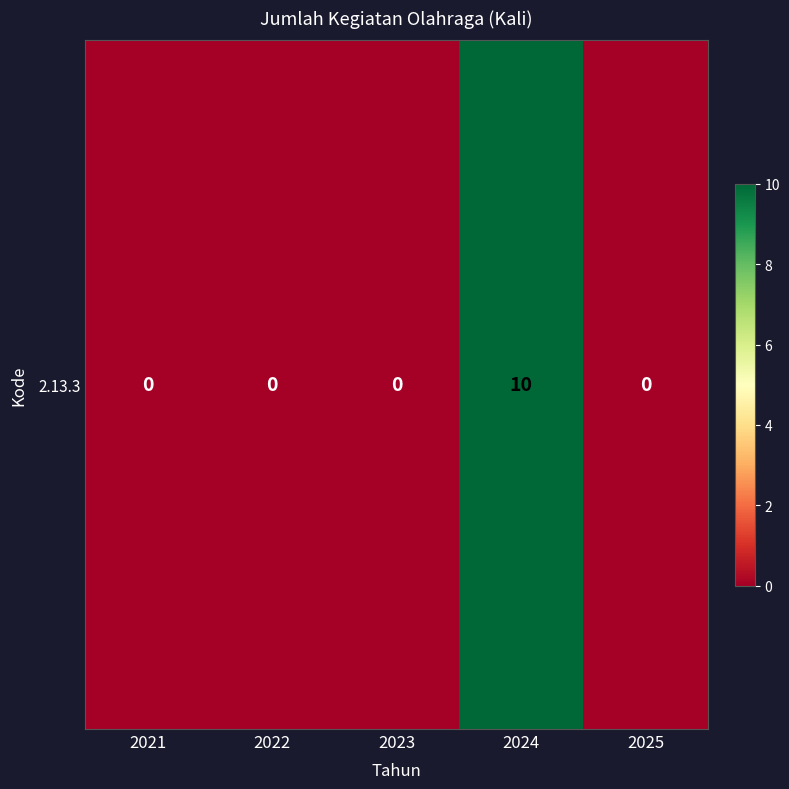

List the labels in order of value, largest first.

2024, 2021, 2022, 2023, 2025